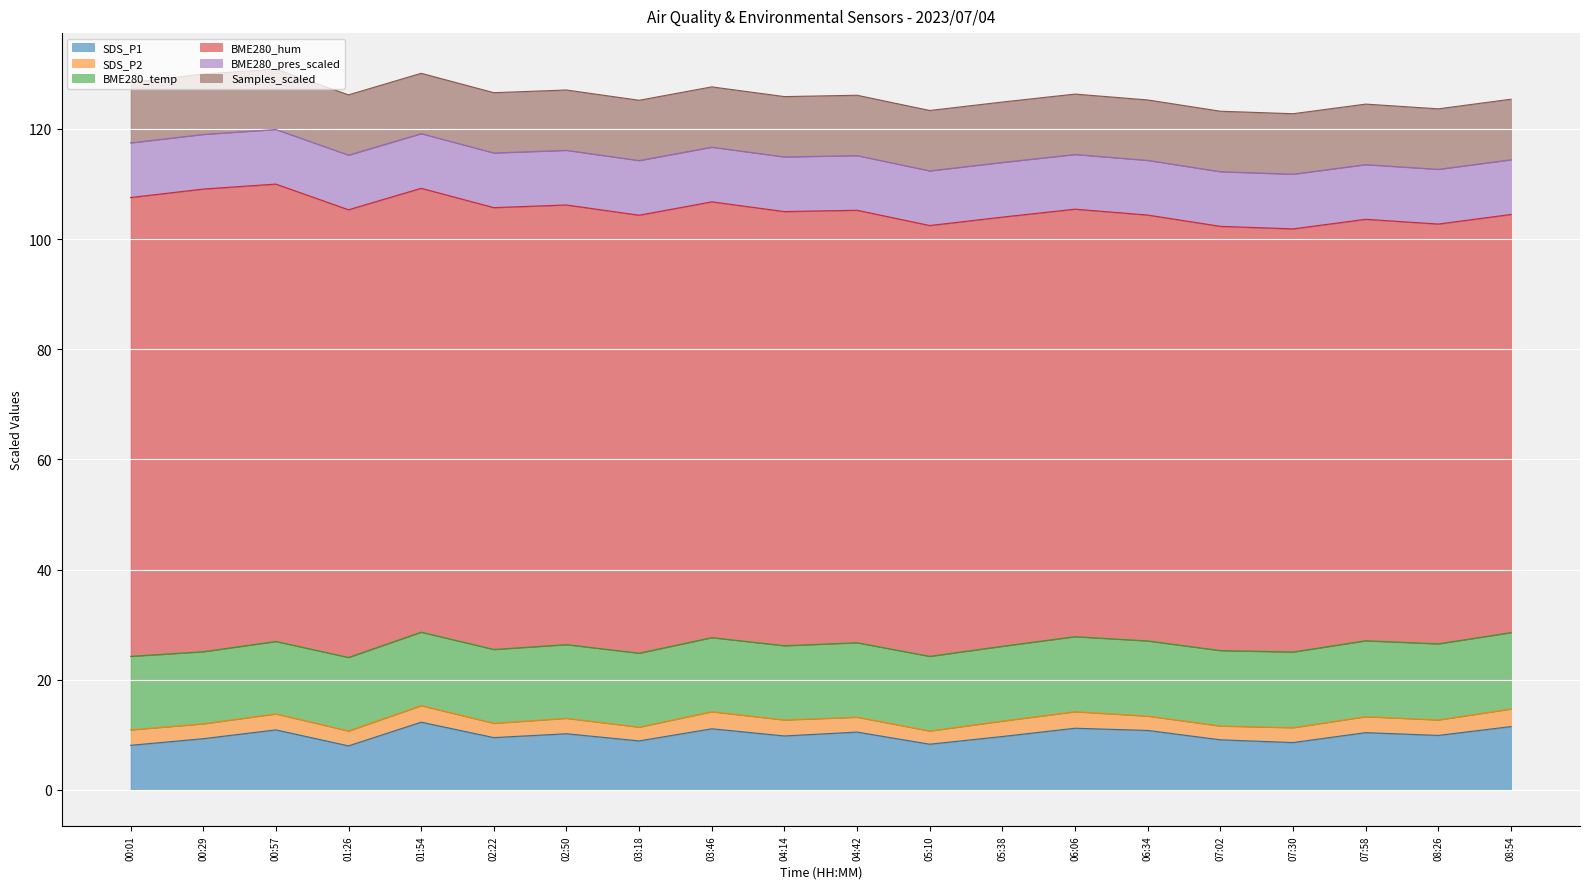

How many Samples_scaled values are between 10 and 11?

20